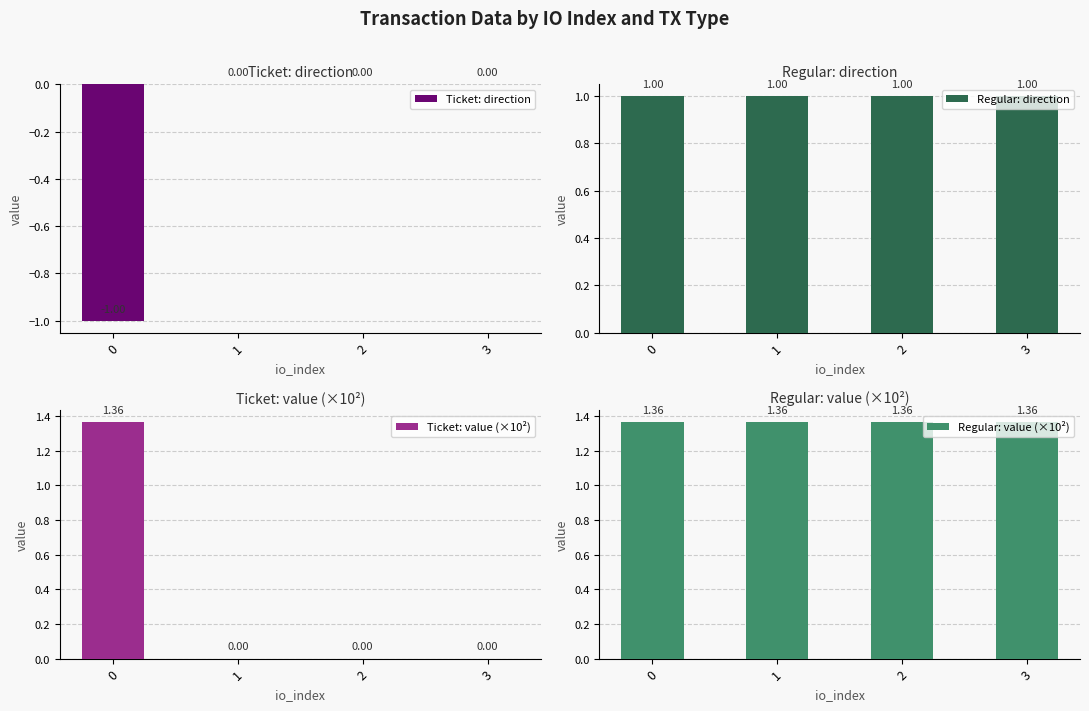

Which series has the largest range (max minus min)?

Ticket: value (×10²)